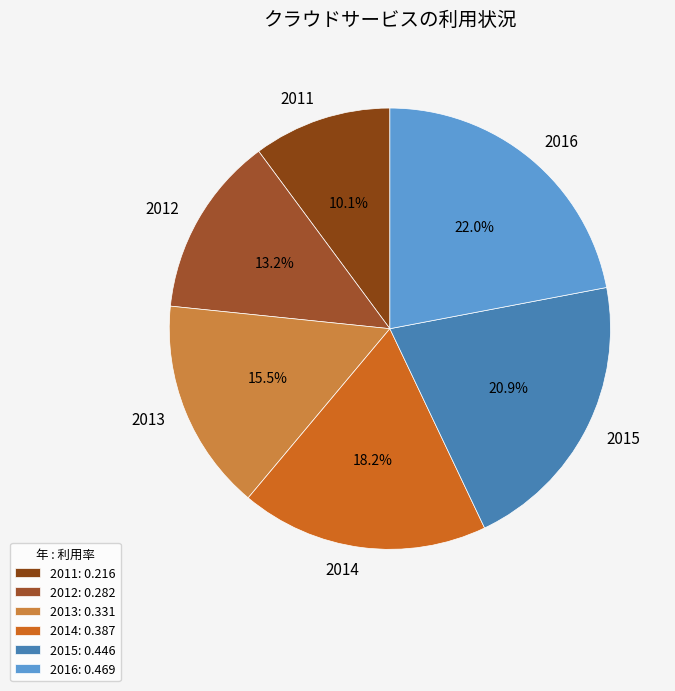

To the nearest percent, what is the average slice percentage?

17%